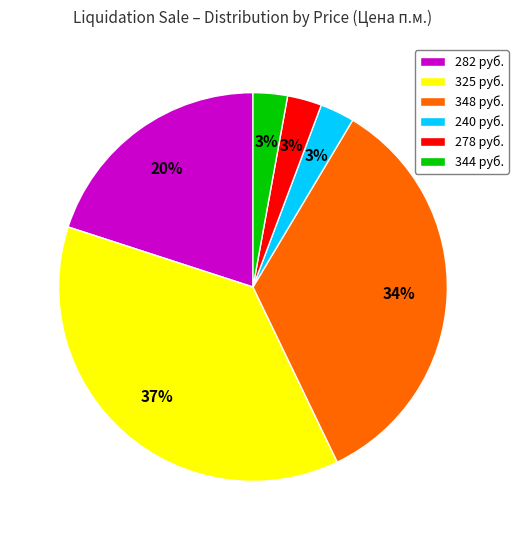

Is 344 руб. the majority of the pie?

No